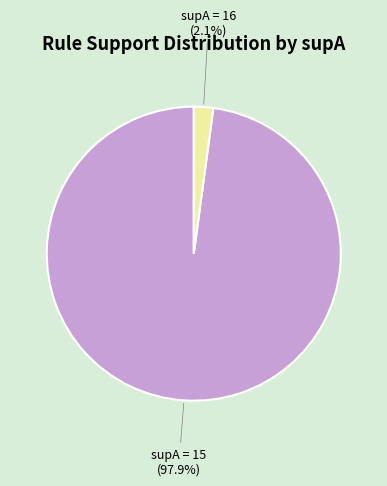

How many slices are in this pie chart?

2